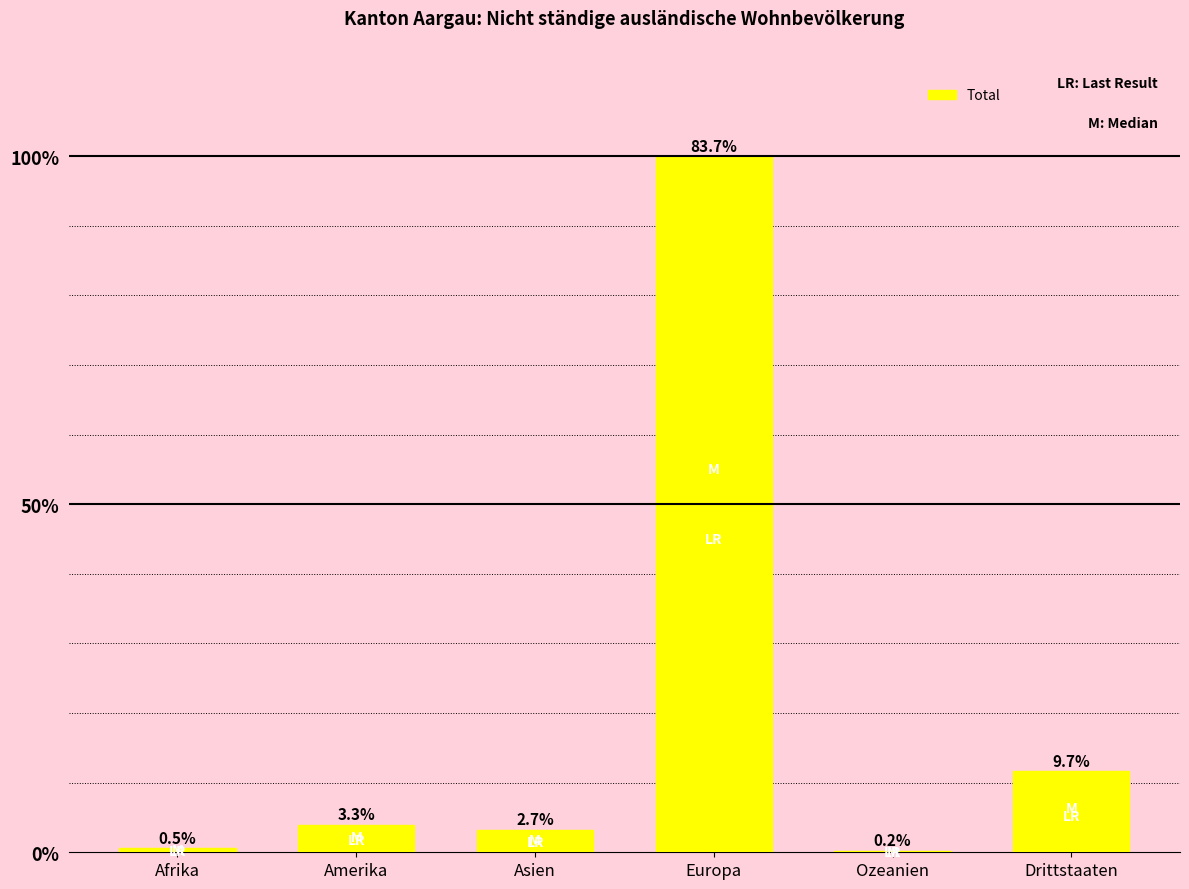

What position from the left is Afrika?

1